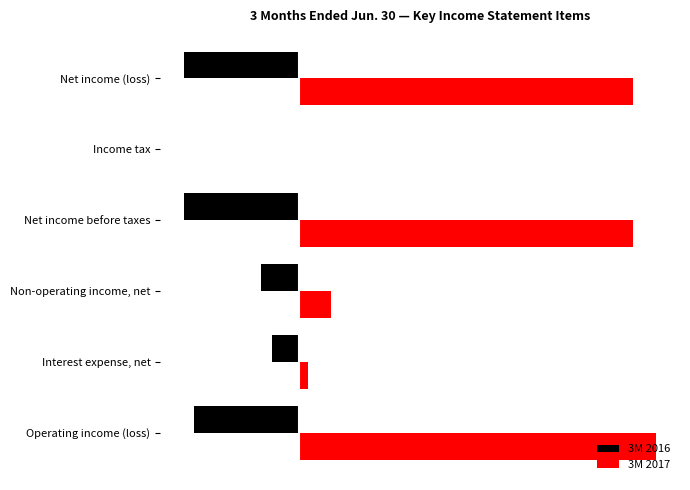

Which series has the largest total across all categories?

3M 2017